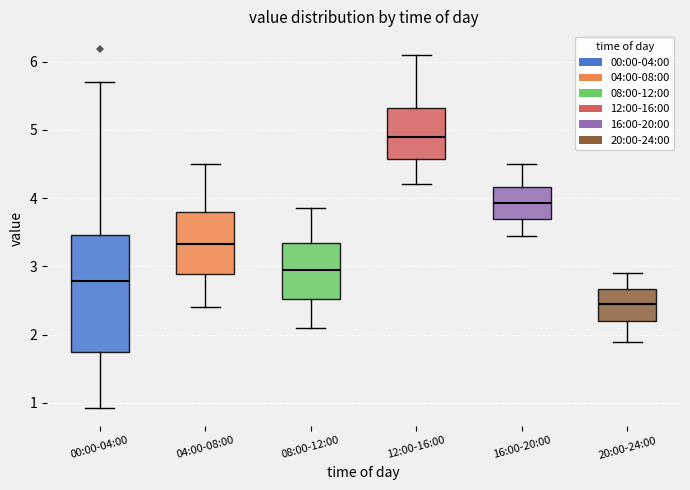

Reading left to right, read every box against the y-axis: the position of its median line, the range the box covers, and the ends of its whiskers. The values are not printed on the chart, so give them approximately, as read against the axis.

00:00-04:00: median 2.8, box 1.7 to 3.5, whiskers 0.9 to 5.7
04:00-08:00: median 3.3, box 2.9 to 3.8, whiskers 2.4 to 4.5
08:00-12:00: median 3.0, box 2.5 to 3.3, whiskers 2.1 to 3.9
12:00-16:00: median 4.9, box 4.6 to 5.3, whiskers 4.2 to 6.1
16:00-20:00: median 3.9, box 3.7 to 4.2, whiskers 3.5 to 4.5
20:00-24:00: median 2.5, box 2.2 to 2.7, whiskers 1.9 to 2.9